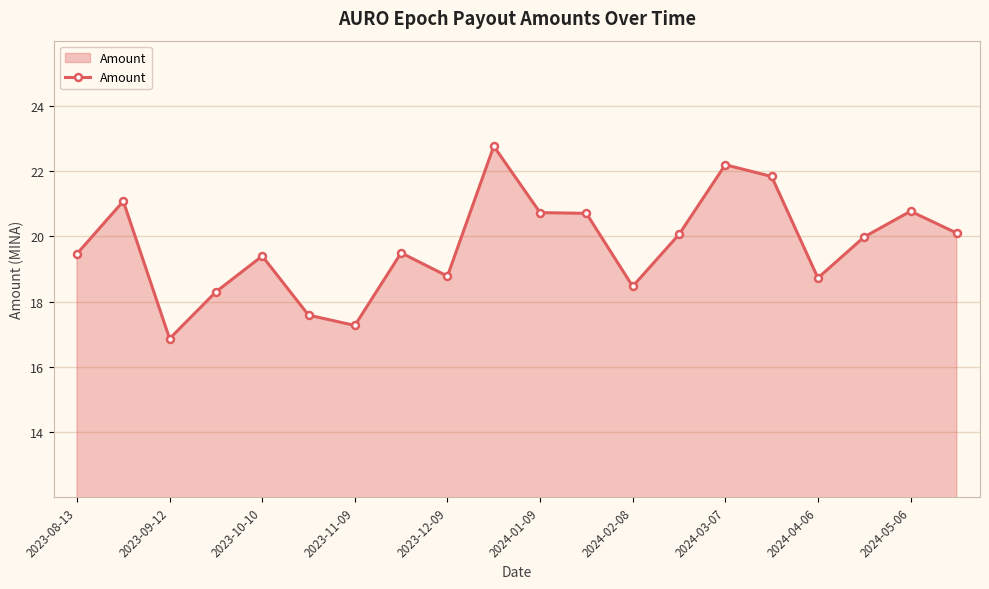

What is the value of the 9th point from the left?

18.8